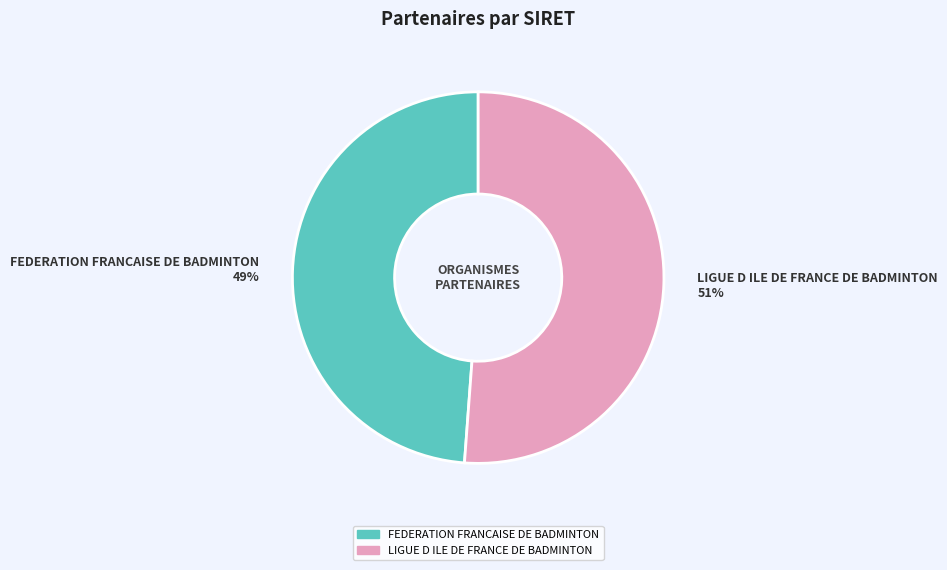

Rank the categories by value from lowest to highest.

FEDERATION FRANCAISE DE BADMINTON, LIGUE D ILE DE FRANCE DE BADMINTON